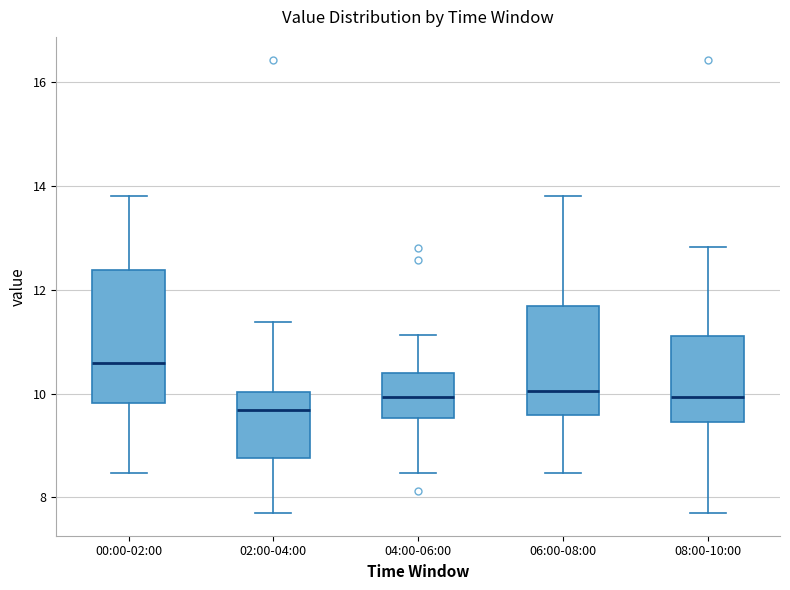

Which box has the highest median line?

00:00-02:00